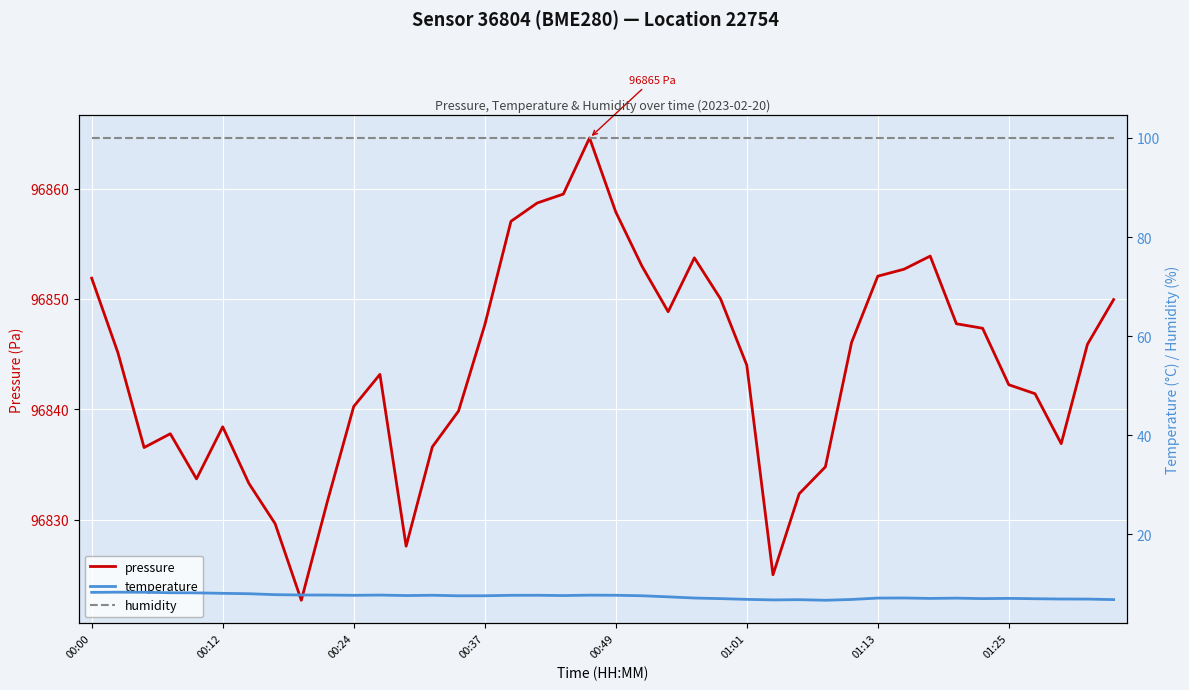

The pressure series shows 96852.1 at 01:13. True or false?

True